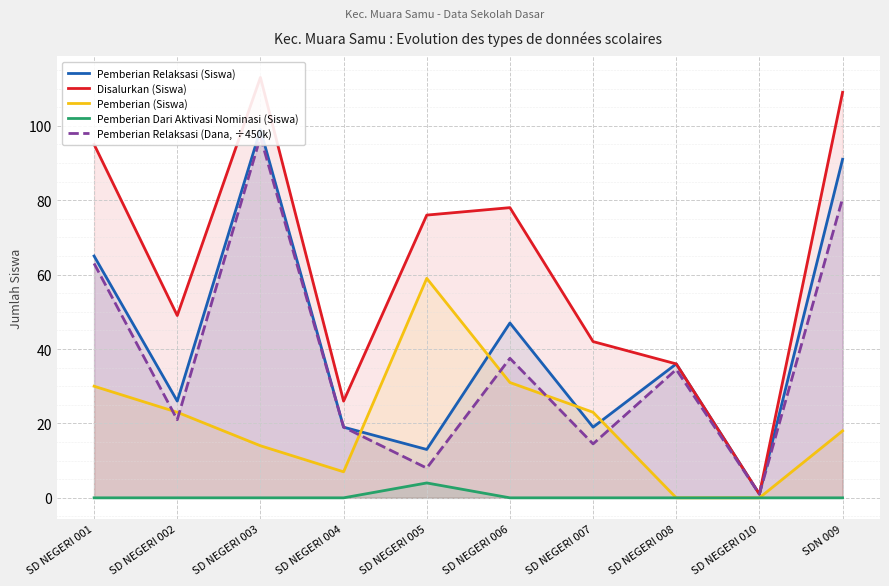

What is the average value of the Pemberian Relaksasi (Dana, ÷450k) series?

37.6